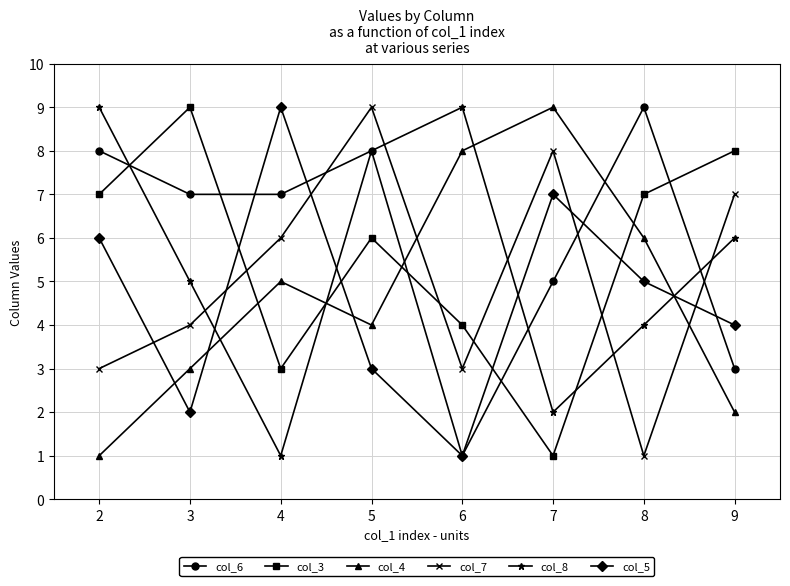

The value of col_3 at 6 is 4. True or false?

True